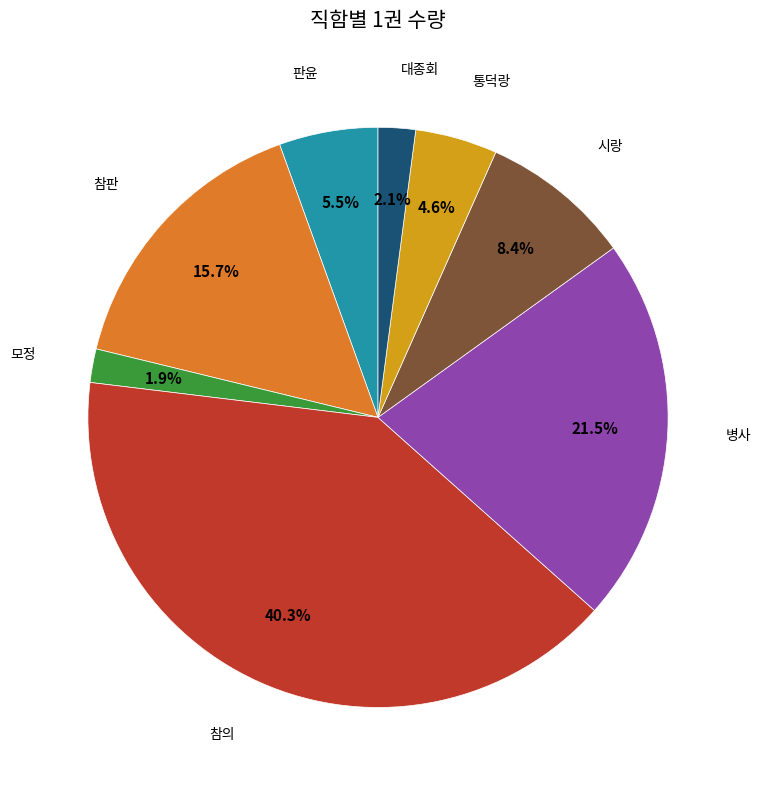

Count the number of slices in the pie.

8